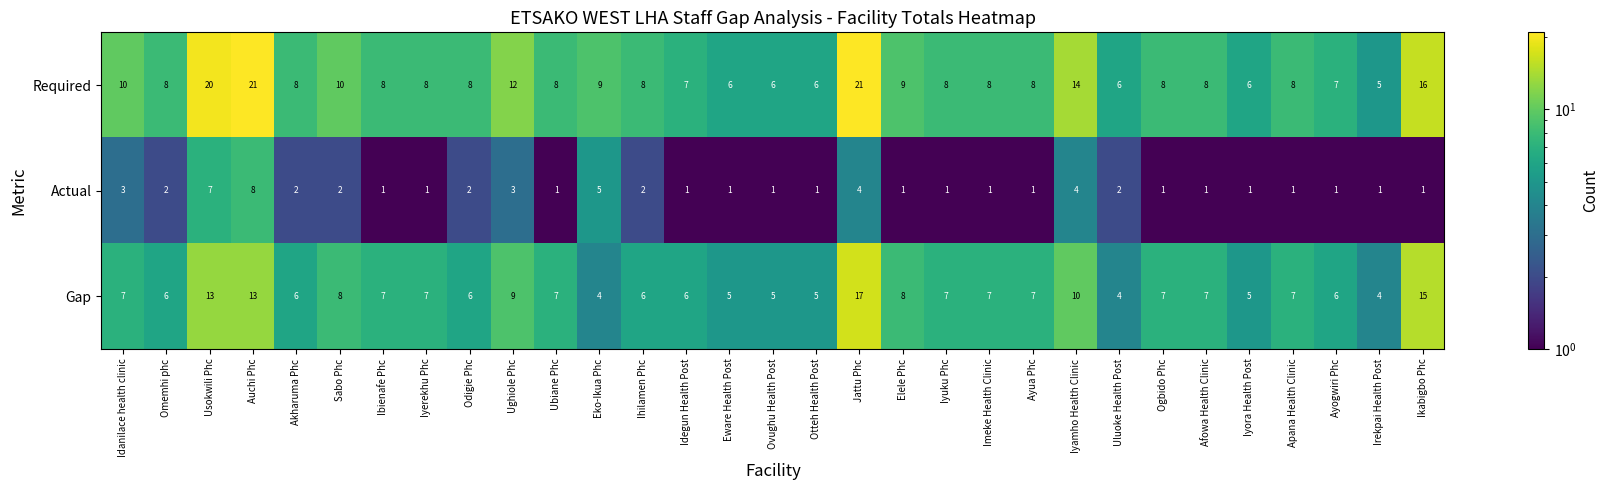

Count the Actual values in the range 1 to 2.

24